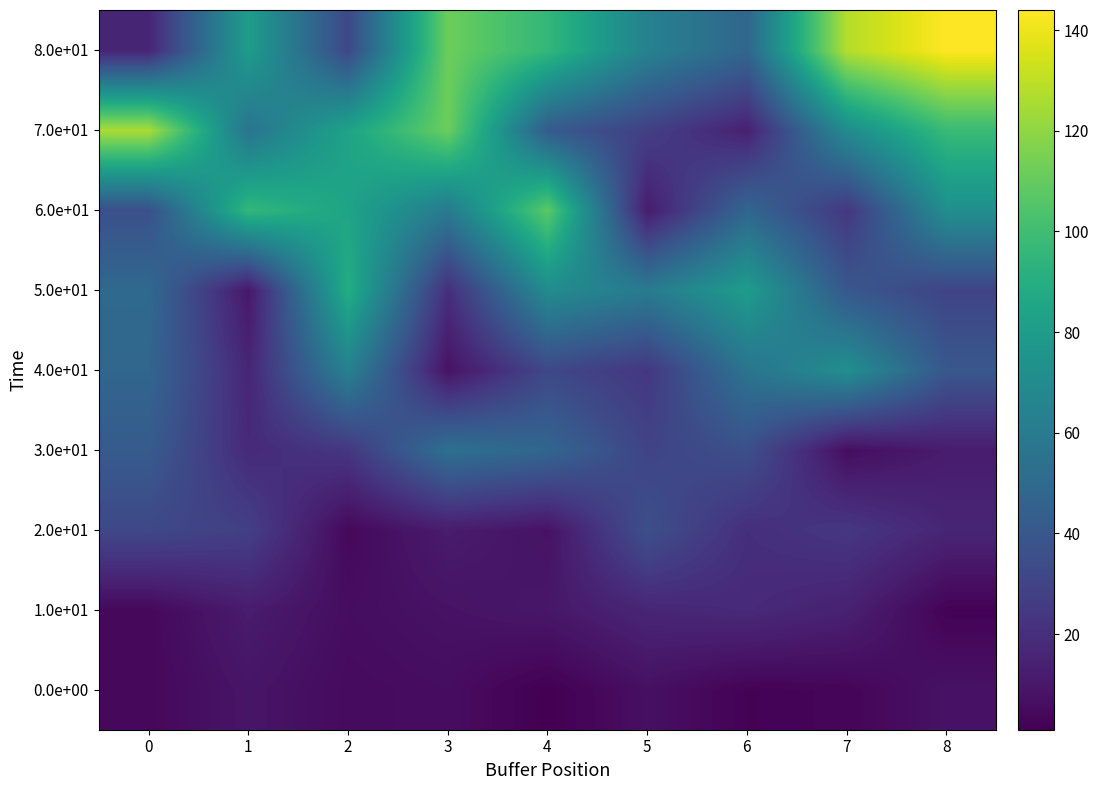

At which category is the sum across all series the highest?

8